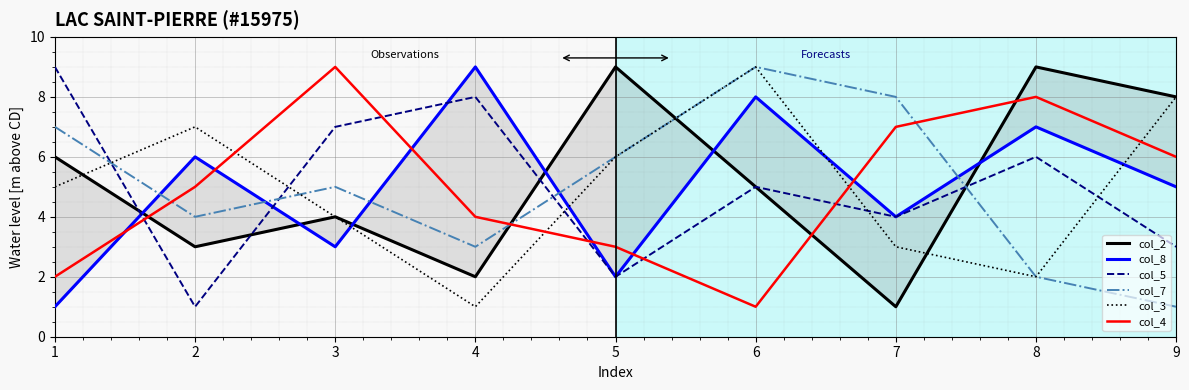

Which series has the largest total across all categories?

col_2